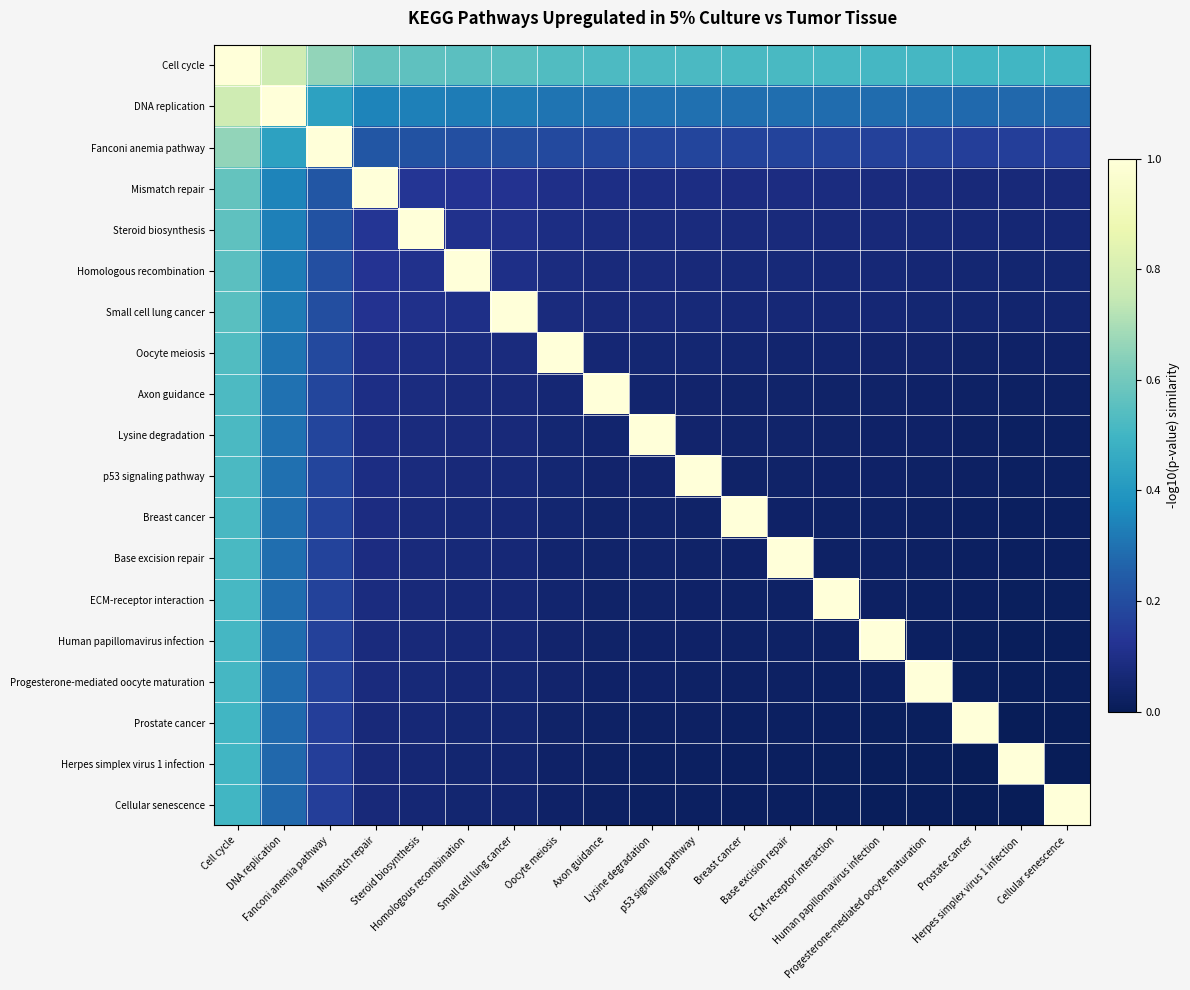

Between p53 signaling pathway and Herpes simplex virus 1 infection, which is larger?

p53 signaling pathway